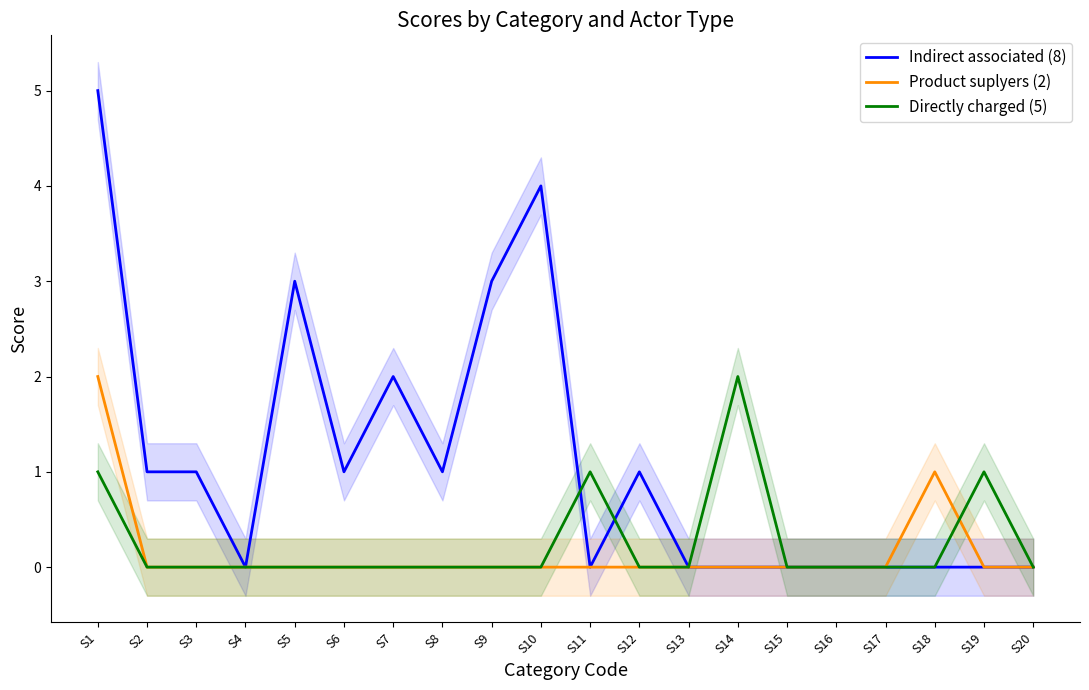

What is the difference between the maximum and second lowest values in the Indirect associated (8) series?

5